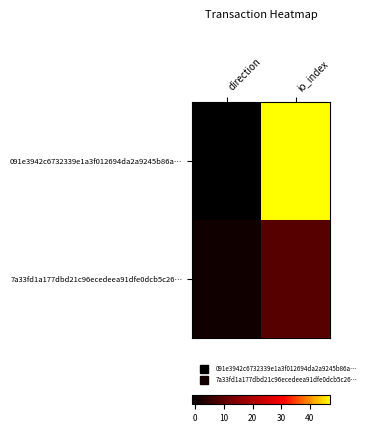

Reading left to right, extract all data points from this chart.

091e3942c6732339e1a3f012694da2a9245b86a…: direction=-1	io_index=47
7a33fd1a177dbd21c96ecedeea91dfe0dcb5c26…: direction=1	io_index=9